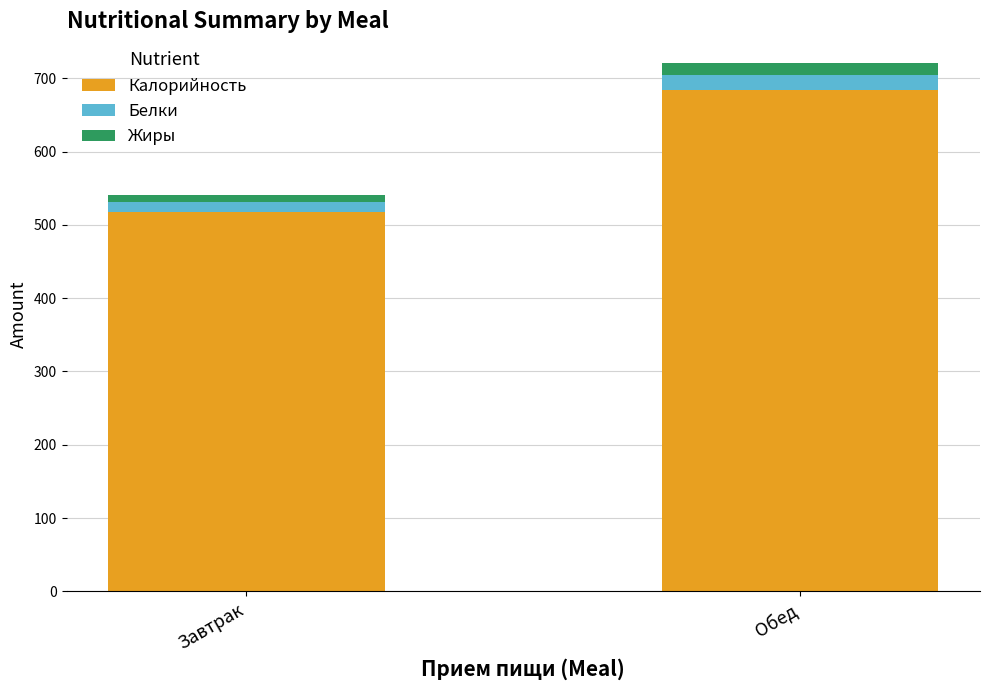

The Калорийность series shows 517.9 at Завтрак. True or false?

True